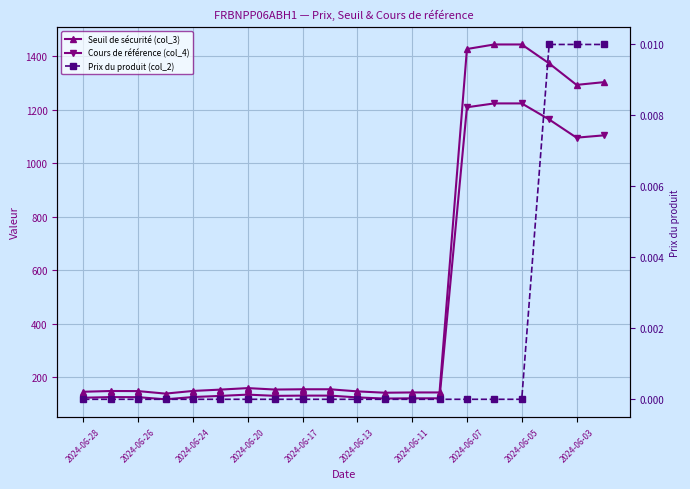

How many Prix du produit (col_2) values are between 0 and 1?

20